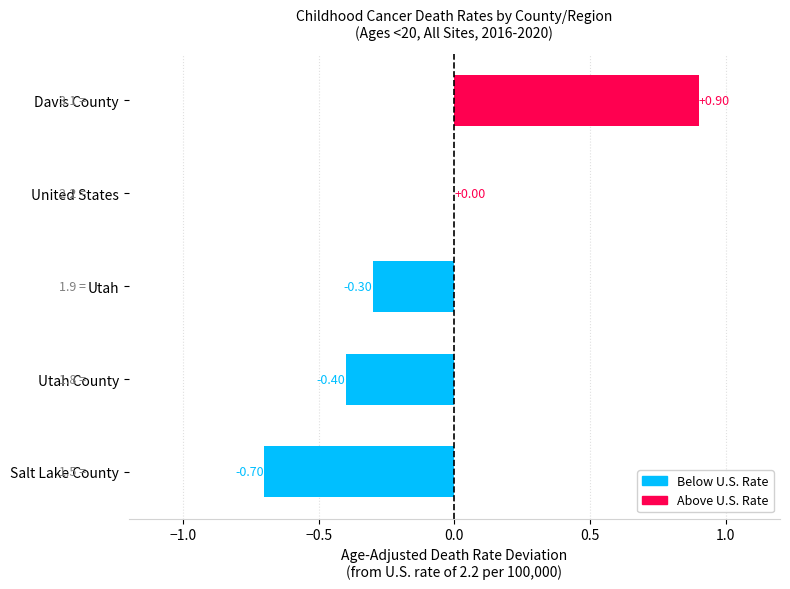

Are the bars grouped side by side (vs. stacked)?

No